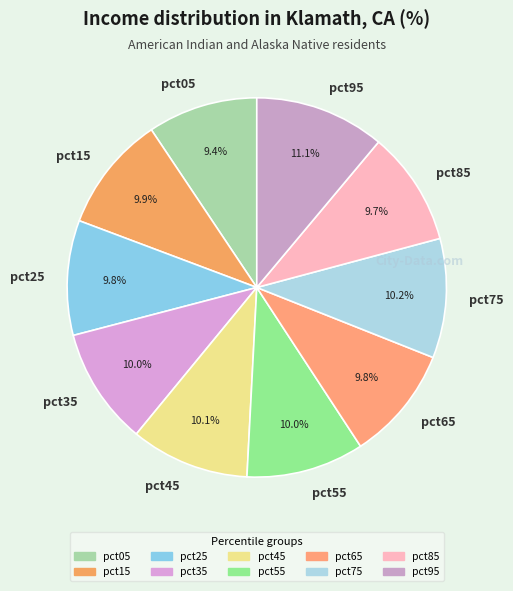

Is it true that pct25 is 10% of the pie?

True